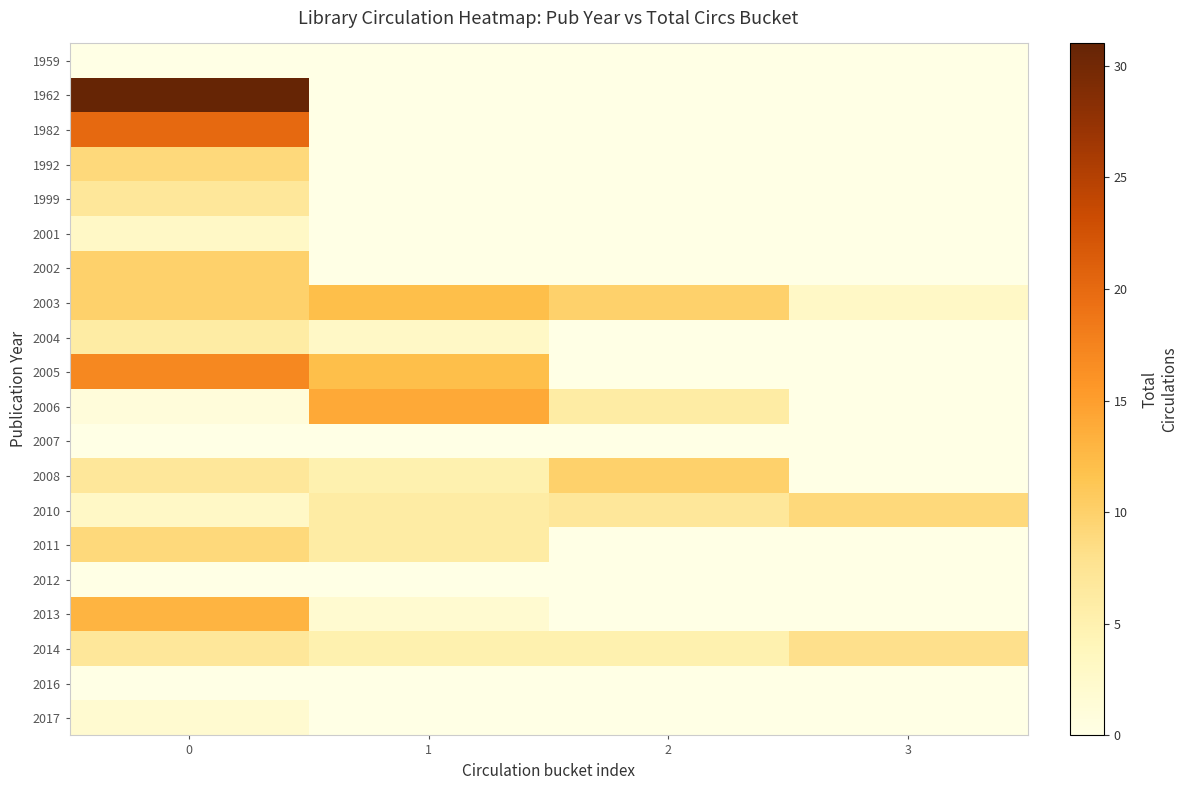

What is the difference between the highest and lowest values at 3?

9